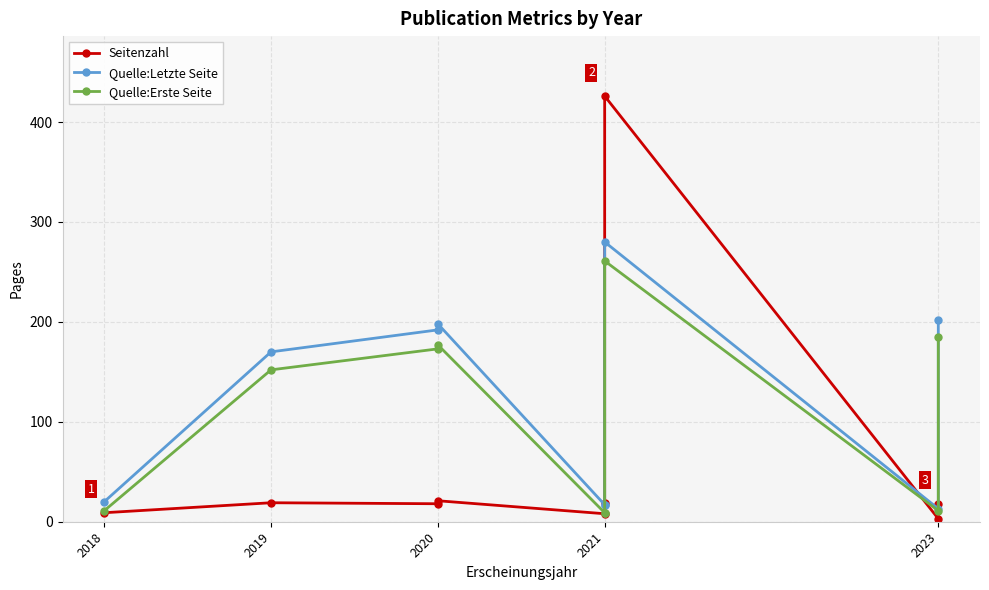

The value of Quelle:Letzte Seite at 2023 is 66. True or false?

False